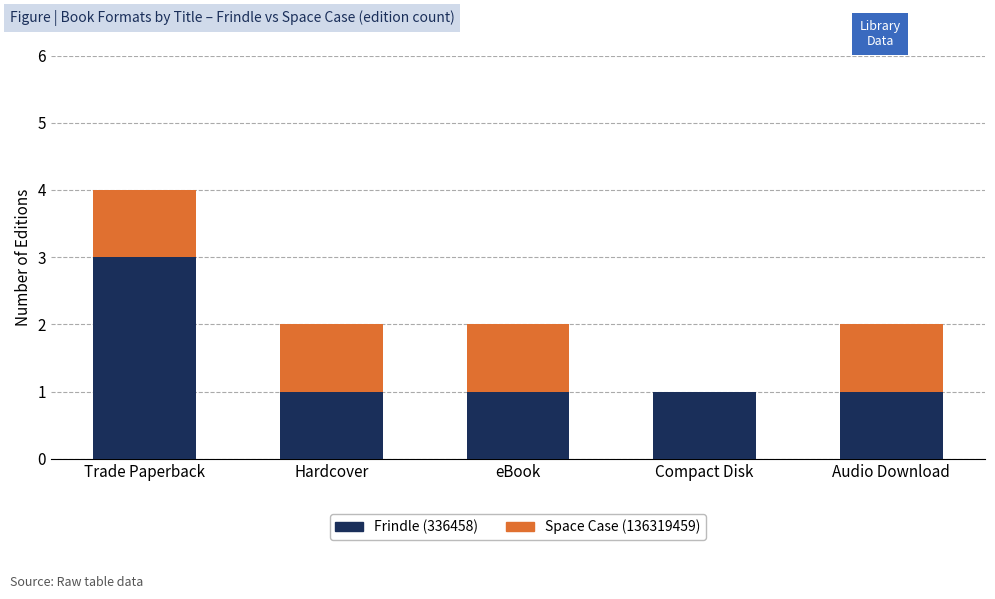

Reading left to right, list the values for the Frindle (336458) series.

Trade Paperback=3	Hardcover=1	eBook=1	Compact Disk=1	Audio Download=1